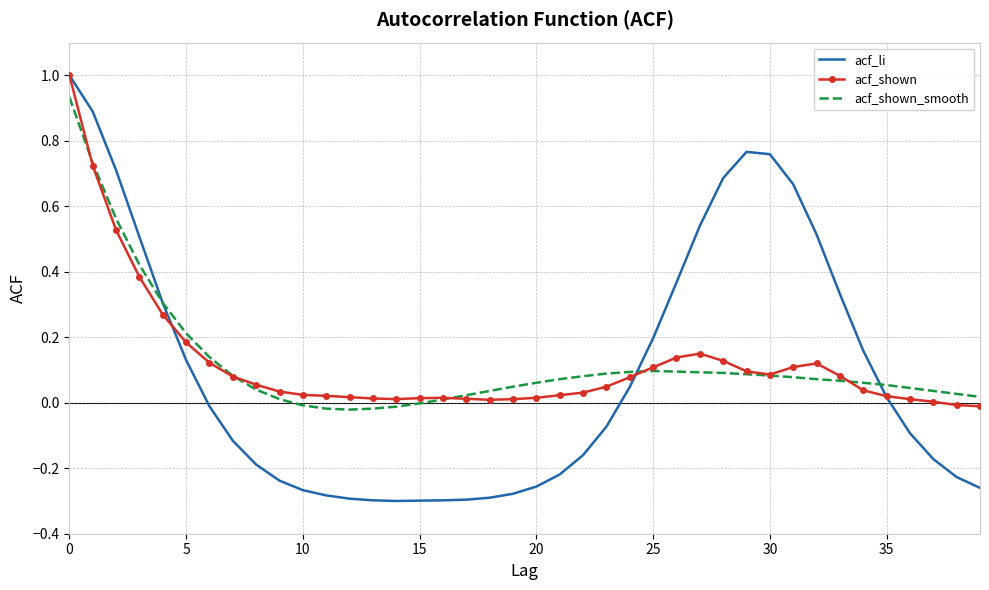

What is the greatest value displayed?

1.0